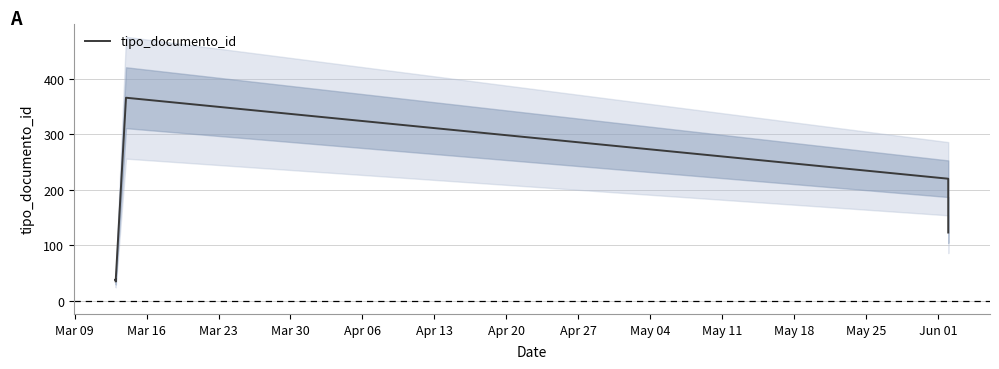

How many lines are shown in the chart?

1